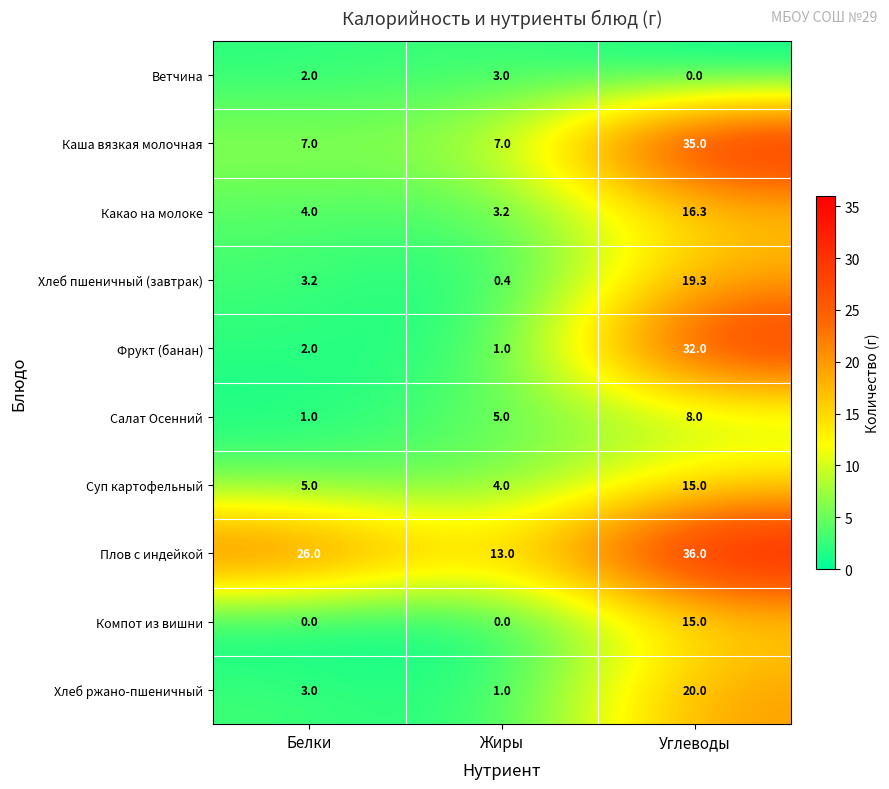

Is it true that Какао на молоке equals 1.2 at Жиры?

False